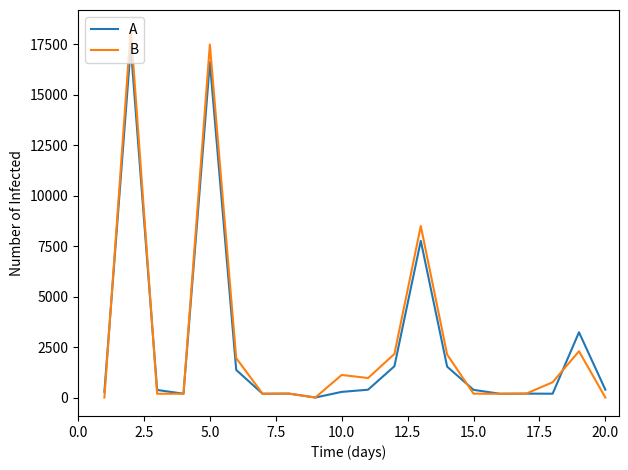

In B, how many points are lower than both neighbors (excluding endpoints)?

5